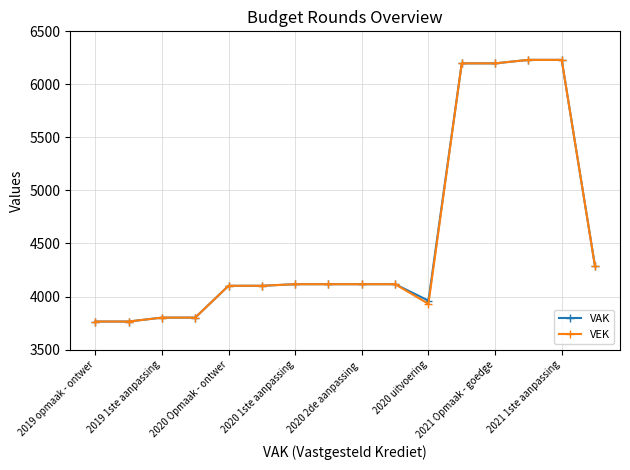

How many data points in VEK are less than 4116?

7